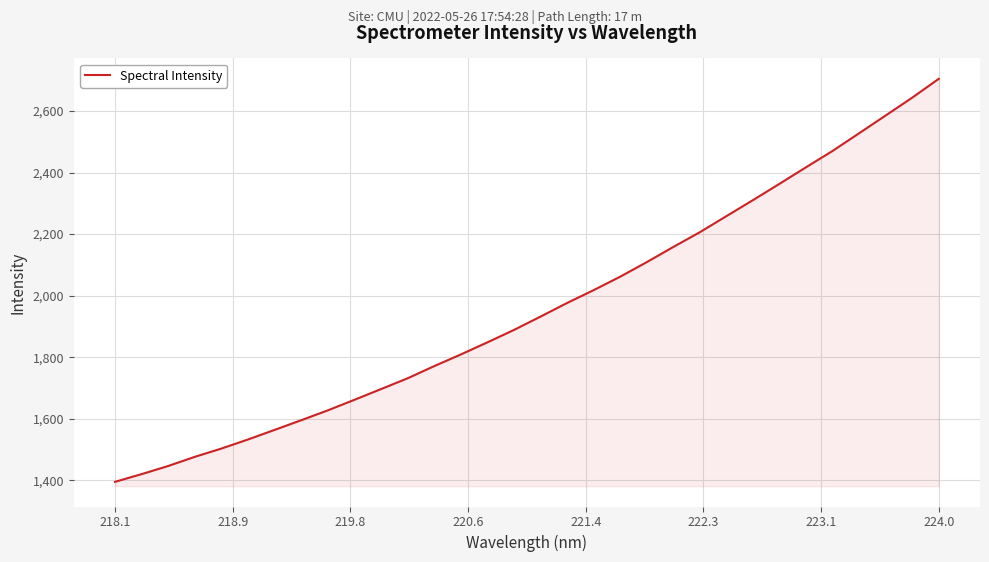

What is the difference between the maximum and minimum values?

1309.6